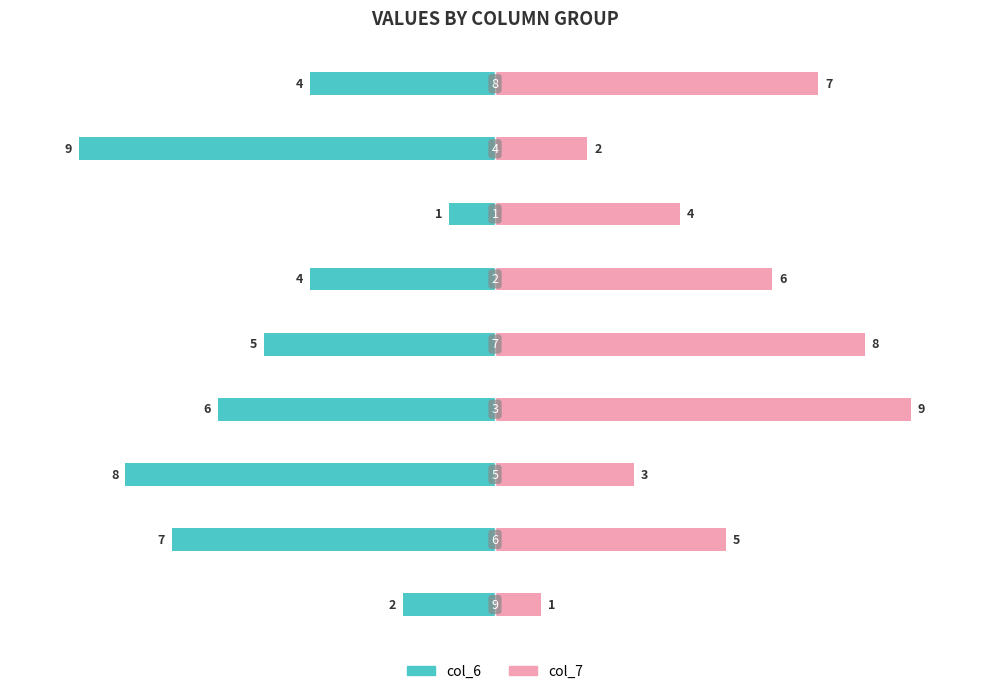

What is the average value of the col_7 series?

5